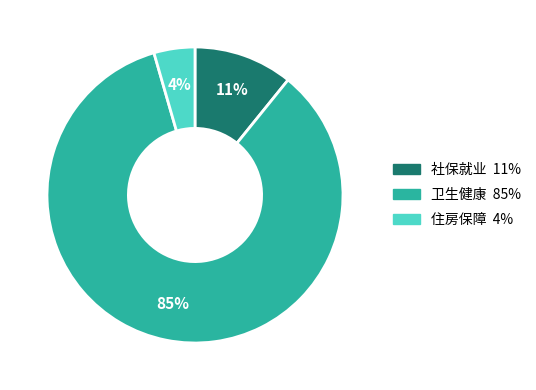

Count the number of slices in the pie.

3